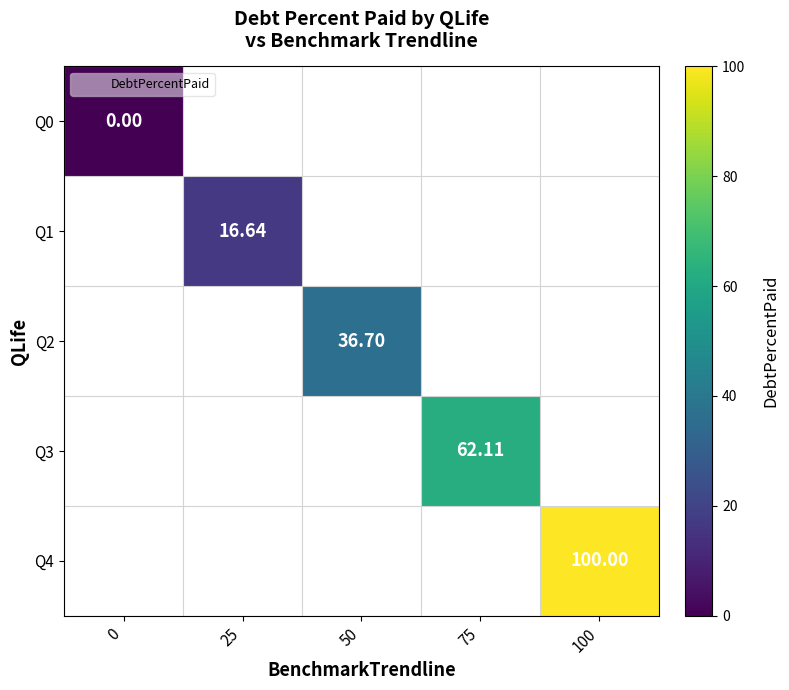

Count the number of categories in the chart.

5